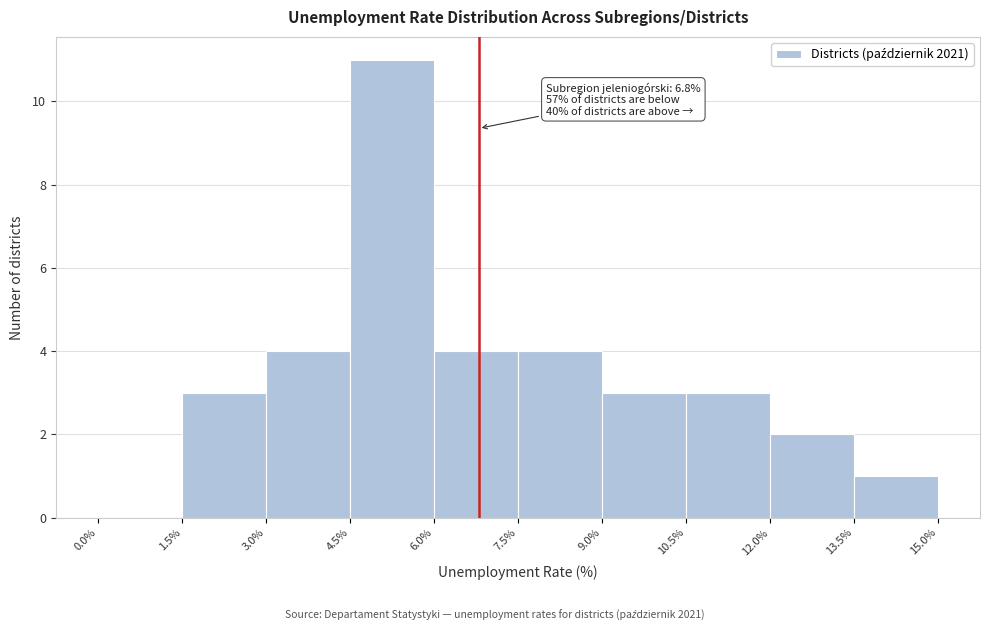

Which range on the x-axis has the tallest bar?

4.5% to 6.0%